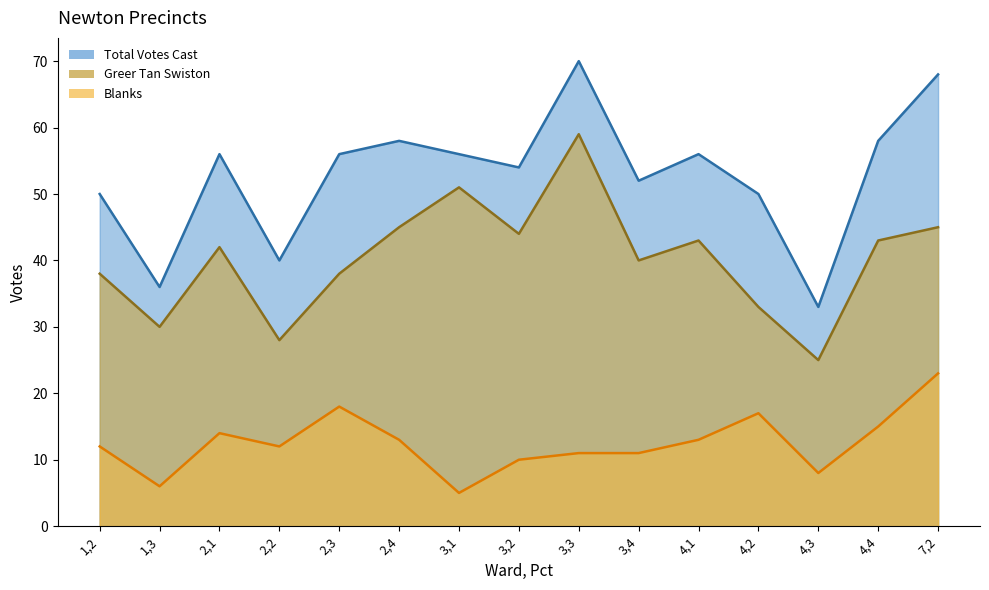

True or false: Blanks has more than 1 points higher than both neighbors.

True